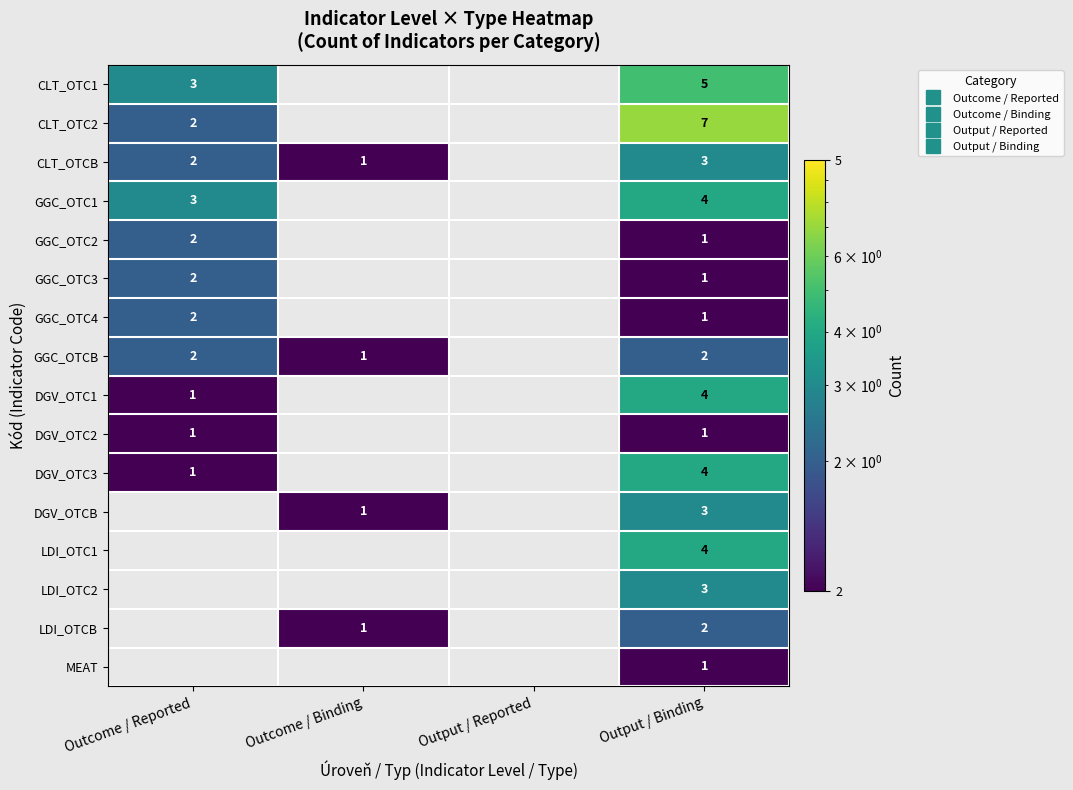

What value does the DGV_OTC1 series have at Outcome / Reported?

1